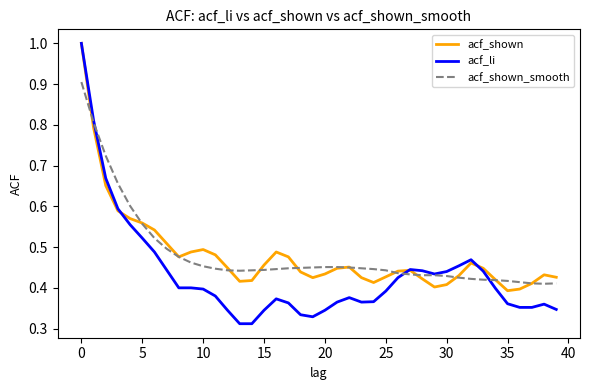

What is the highest value of the acf_shown series?

1.0